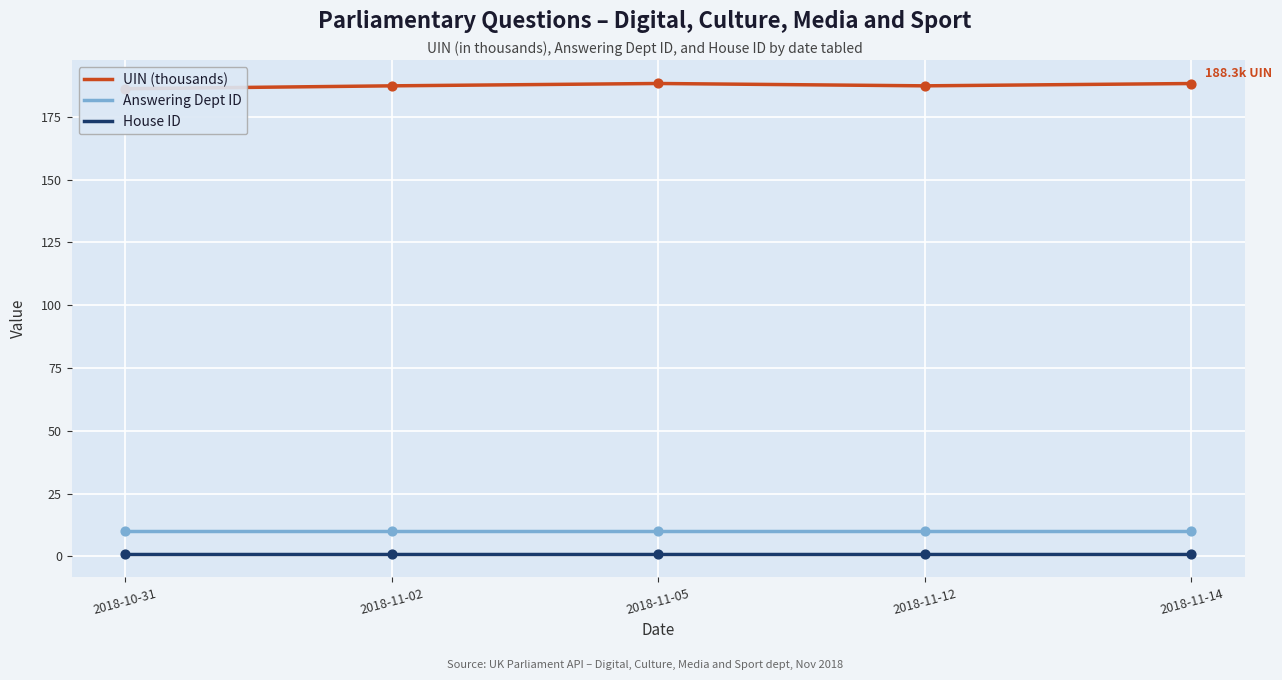

Which series reaches the minimum Y coordinate?

House ID